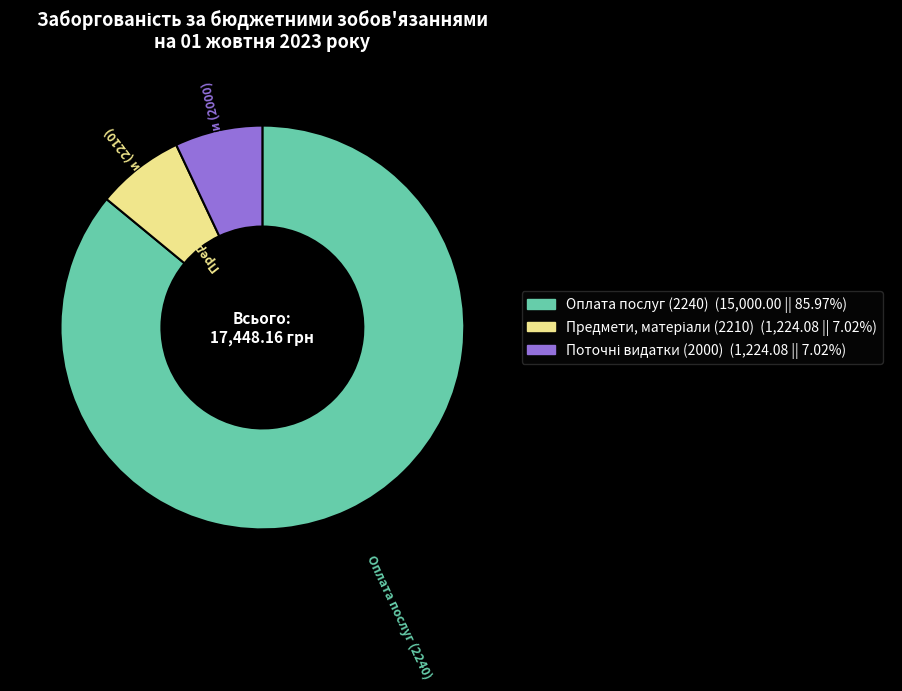

What is the largest slice in the pie chart?

Оплата послуг (2240)